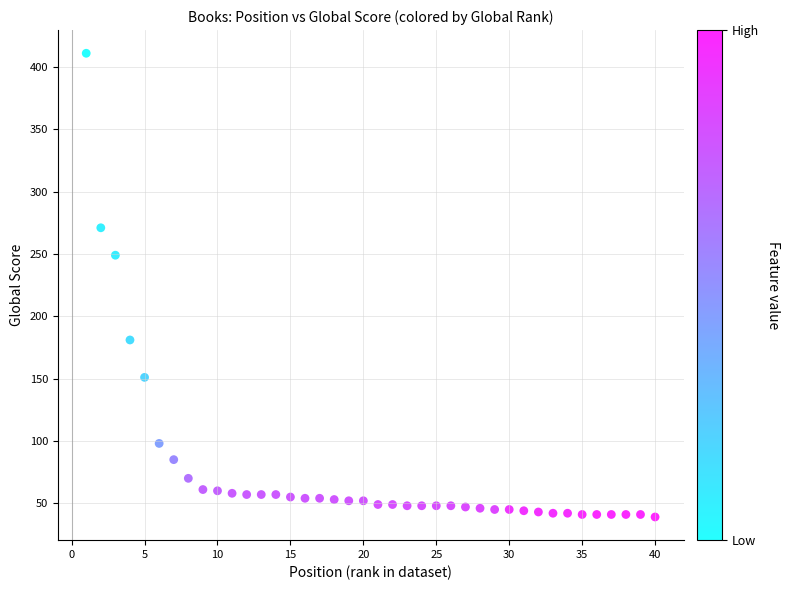

What is the range of X values (max minus min)?

39